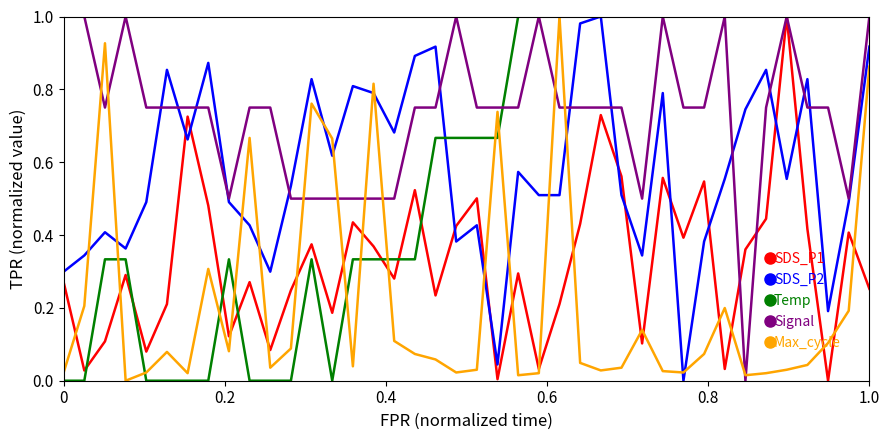

True or false: Signal and Max_cycle cross at least once.

True